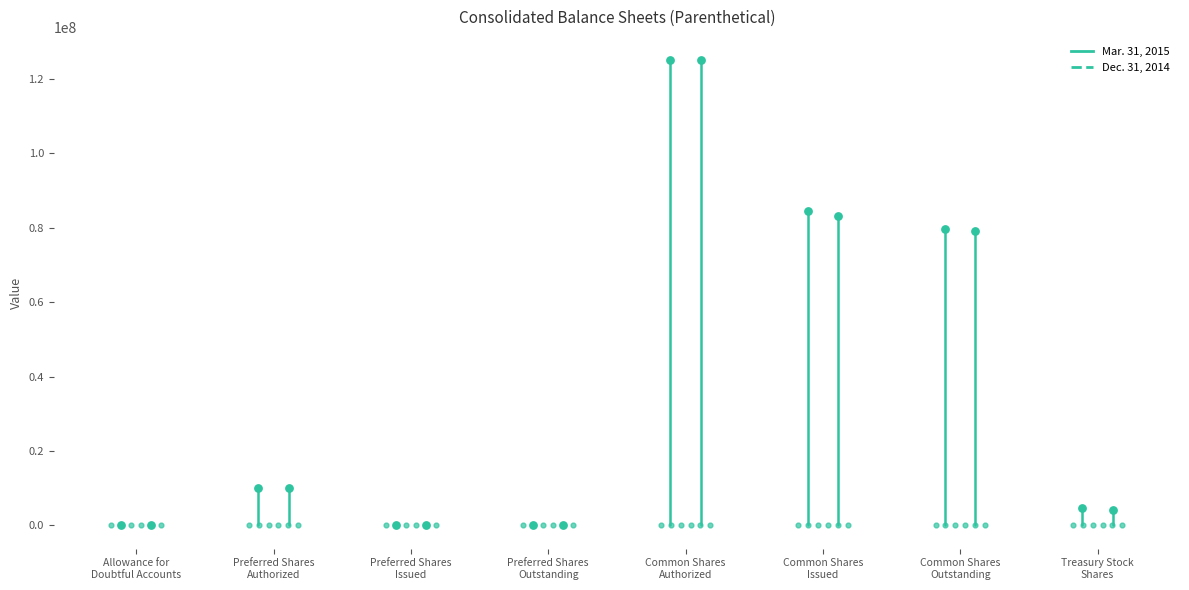

Which series reaches the minimum Y coordinate?

Mar. 31, 2015